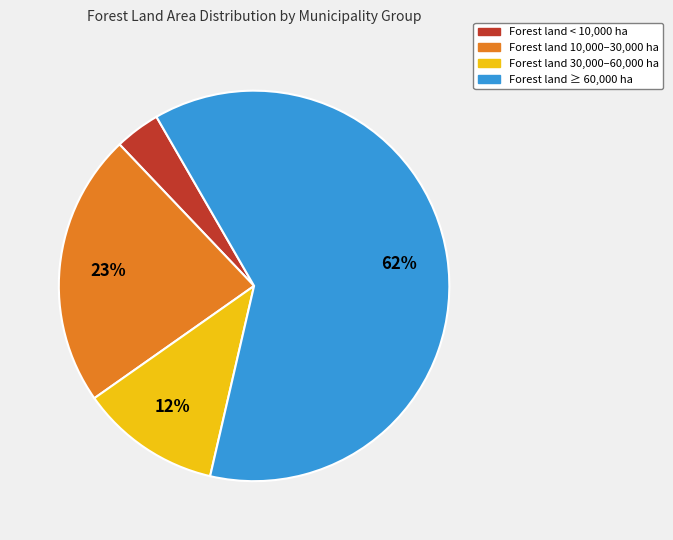

Is there any slice that represents more than half of the pie?

Yes